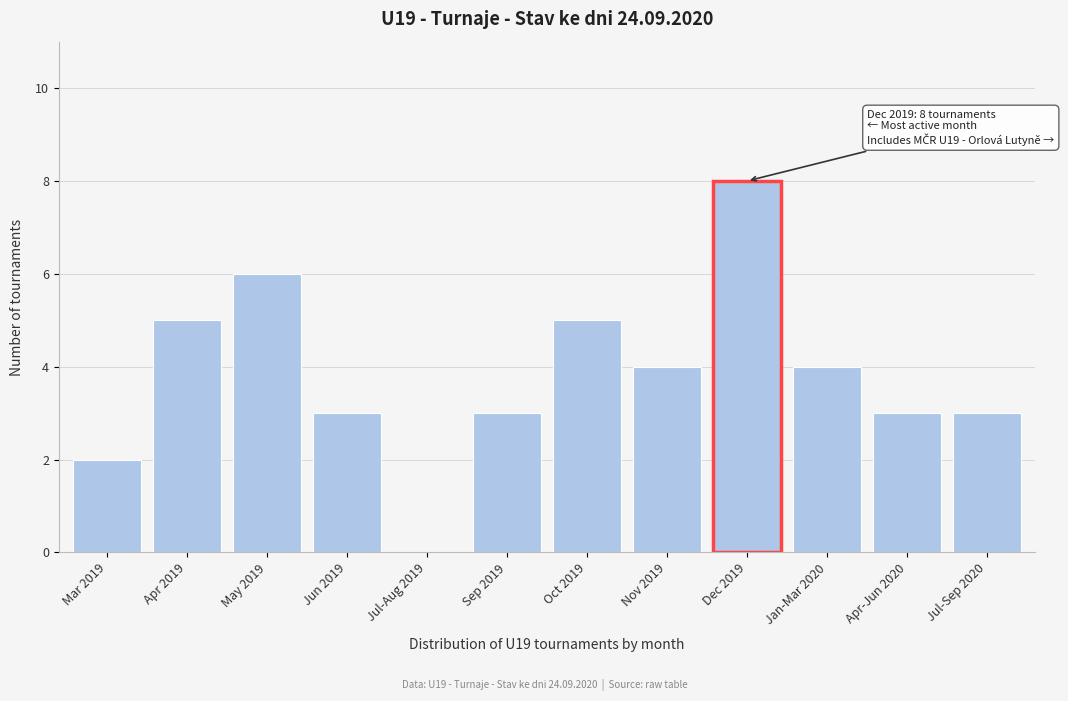

Reading right to left, transcribe all the data shown in this chart.

Jul-Sep 2020=3	Apr-Jun 2020=3	Jan-Mar 2020=4	Dec 2019=8	Nov 2019=4	Oct 2019=5	Sep 2019=3	Jul-Aug 2019=0	Jun 2019=3	May 2019=6	Apr 2019=5	Mar 2019=2